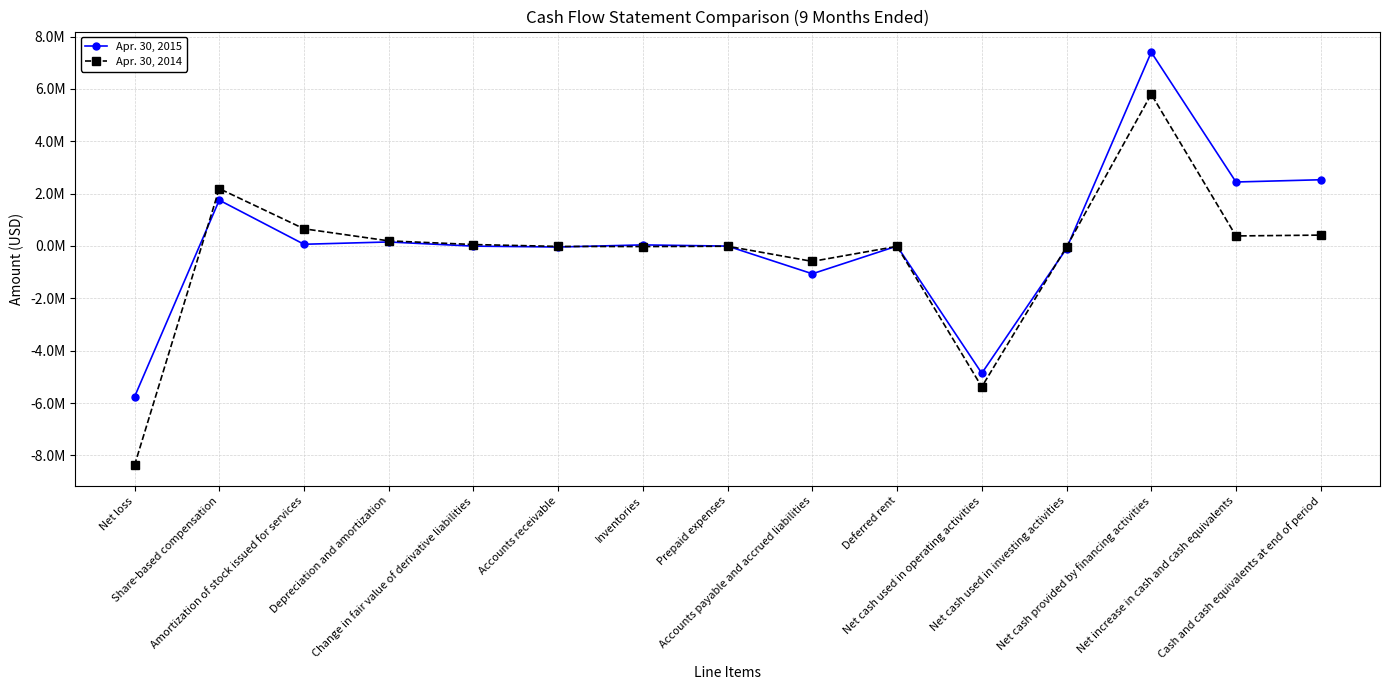

Between Depreciation and amortization and Net cash used in operating activities, which series saw the biggest shift?

Apr. 30, 2014